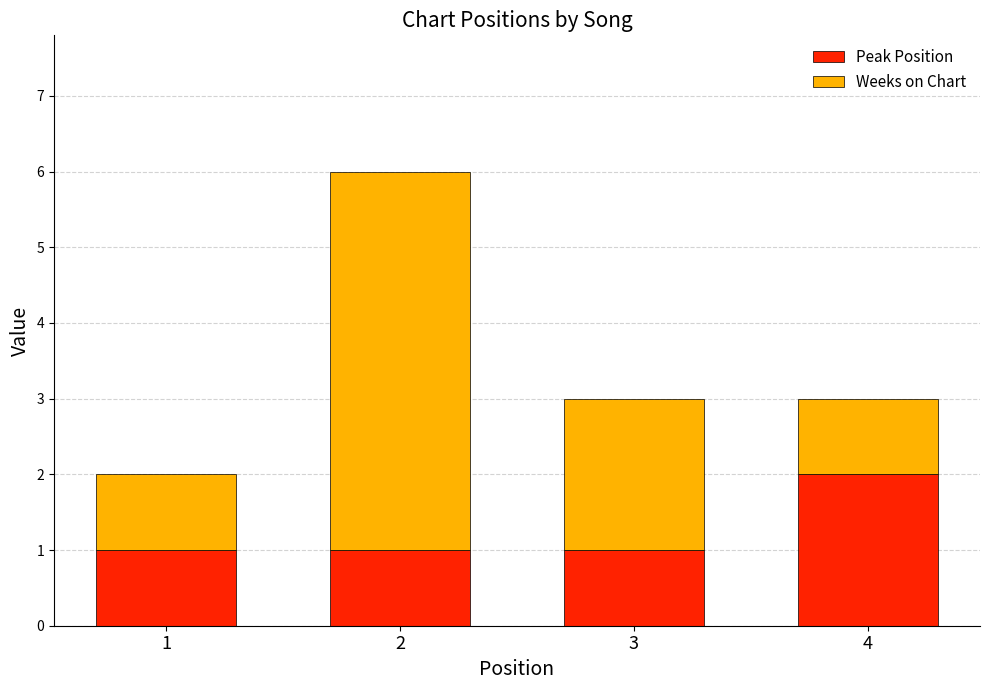

The value of Peak Position at 1 is 1. True or false?

True